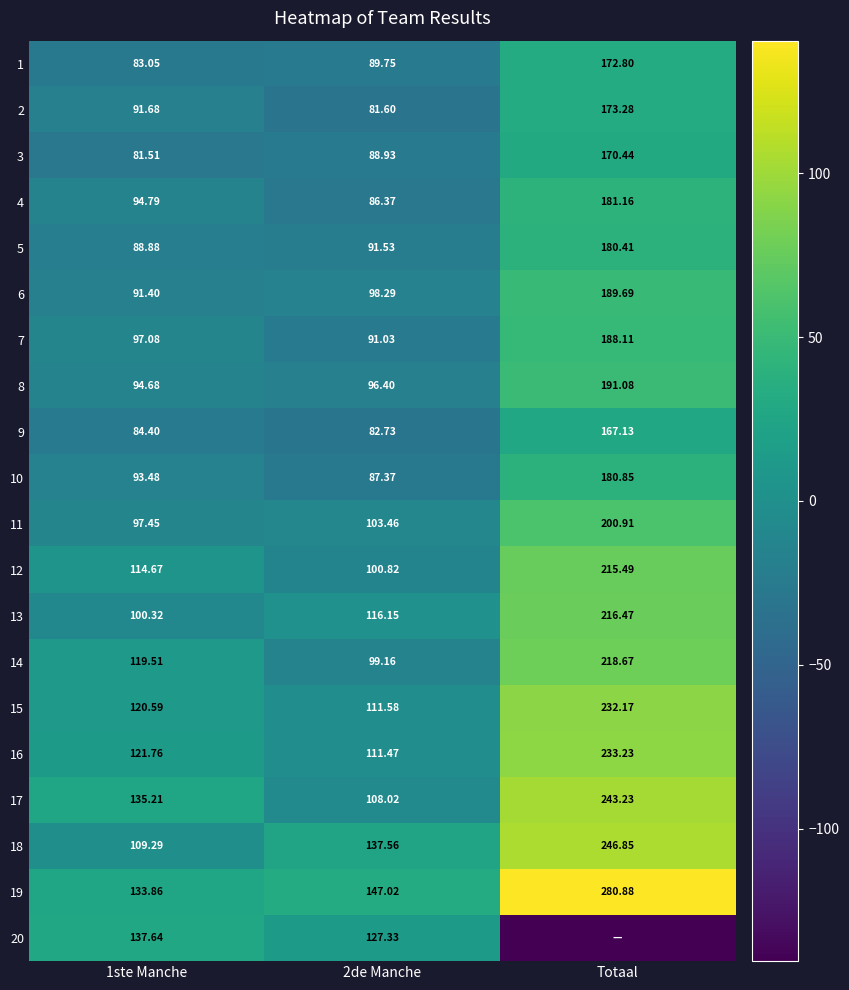

At which label does 1 reach its peak?

Totaal